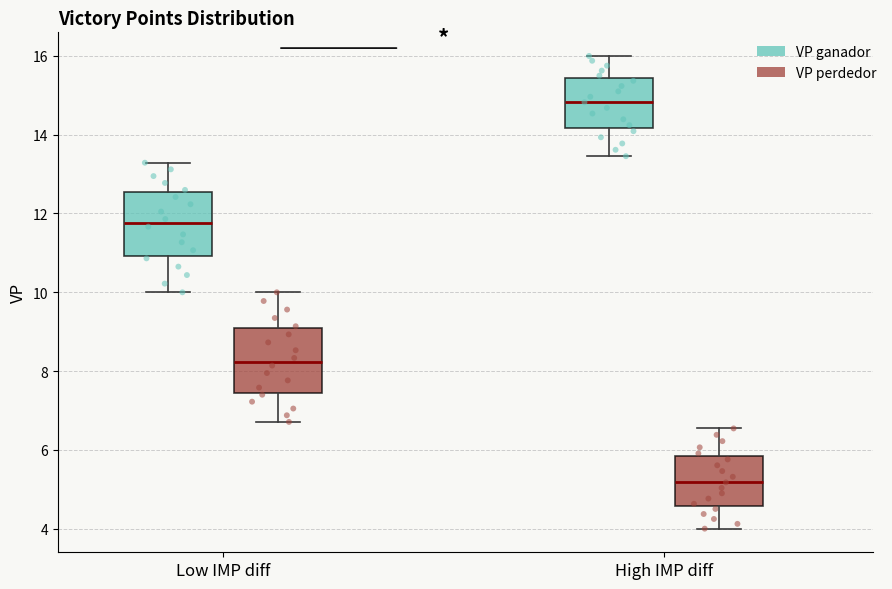

Where does the upper whisker of the box for High IMP diff (VP perdedor) end on the y-axis? The values are not printed on the chart, so give them approximately, as read against the axis.

6.6